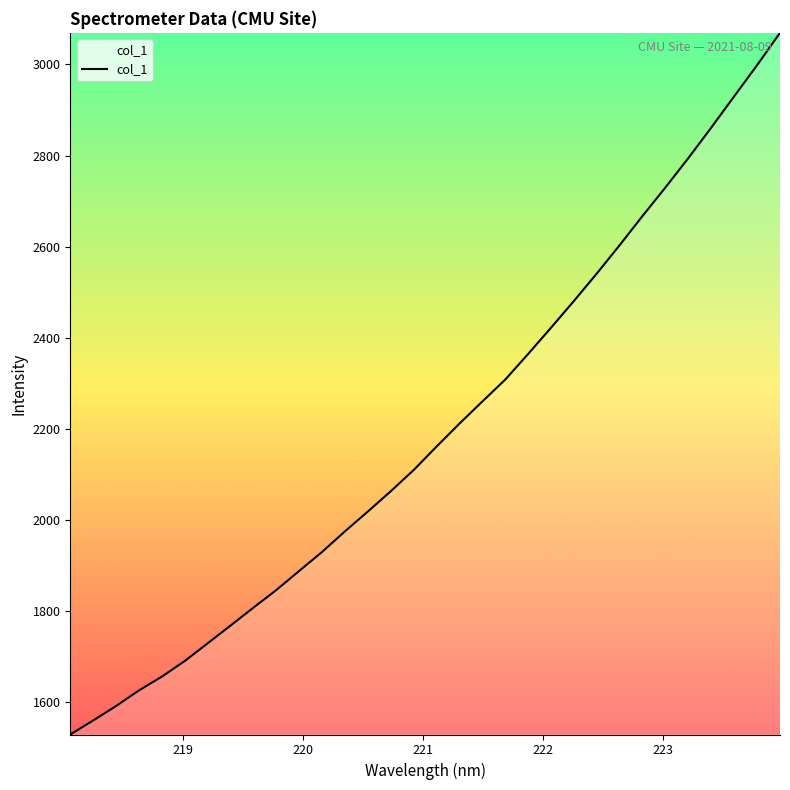

What is the minimum value shown in the chart?

1527.7